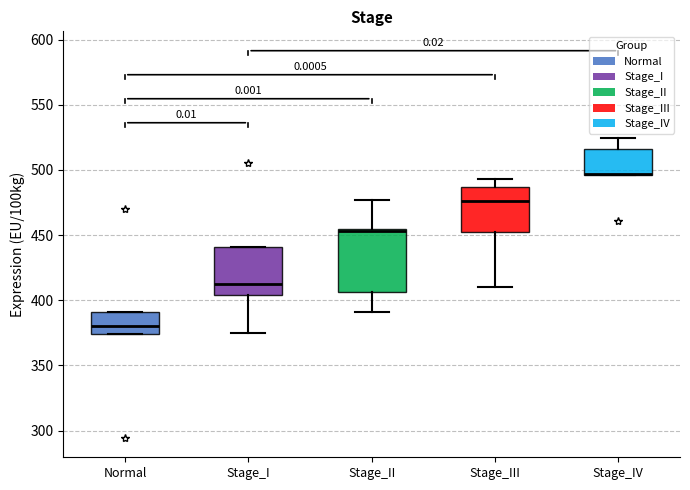

Reading left to right, read every box against the y-axis: the position of its median line, the range the box covers, and the ends of its whiskers. The values are not printed on the chart, so give them approximately, as read against the axis.

Normal: median 380, box 375 to 390, whiskers 375 to 390
Stage_I: median 415, box 405 to 440, whiskers 375 to 440
Stage_II: median 455 (drawn on the box's upper edge), box 405 to 455, whiskers 390 to 475
Stage_III: median 475, box 450 to 485, whiskers 410 to 495
Stage_IV: median 495 (drawn on the box's lower edge), box 495 to 515, whiskers 495 to 525